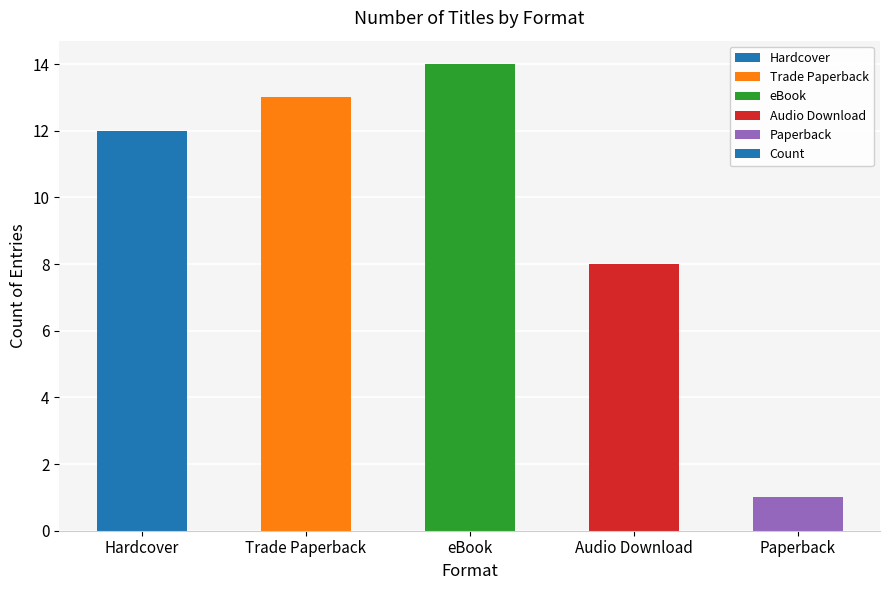

Does the chart contain any negative values?

No